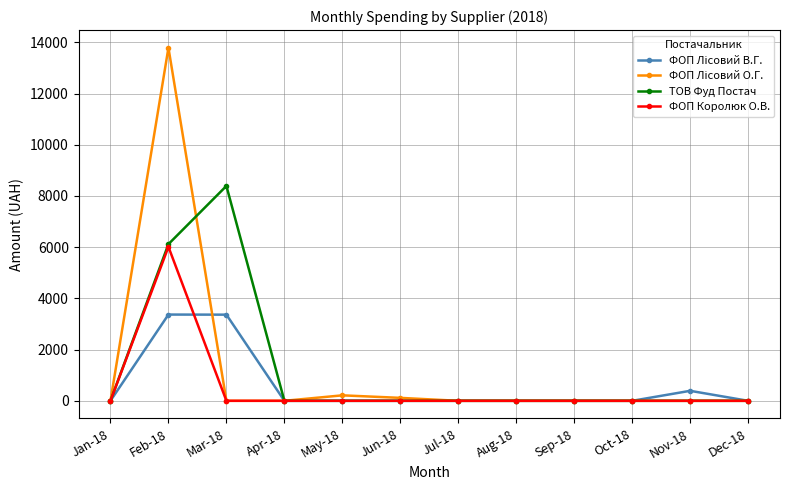

How many series are shown in this chart?

4